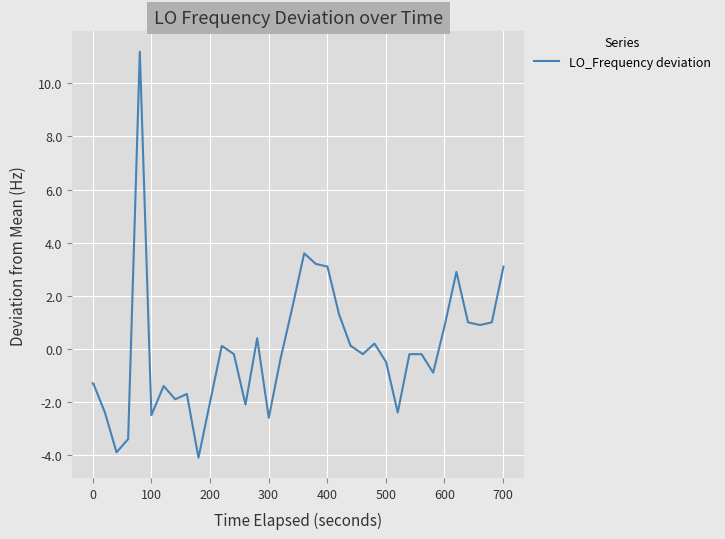

What is the minimum value shown in the chart?

-4.1